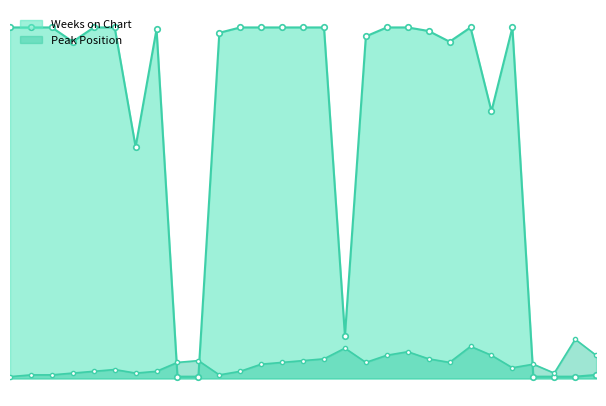

Rank the categories by Peak Position value from lowest to highest.

1, 2, 3, 11, 4, 7, 27, 5, 8, 12, 6, 25, 13, 26, 9, 14, 18, 22, 10, 15, 16, 21, 19, 24, 29, 20, 17, 23, 28